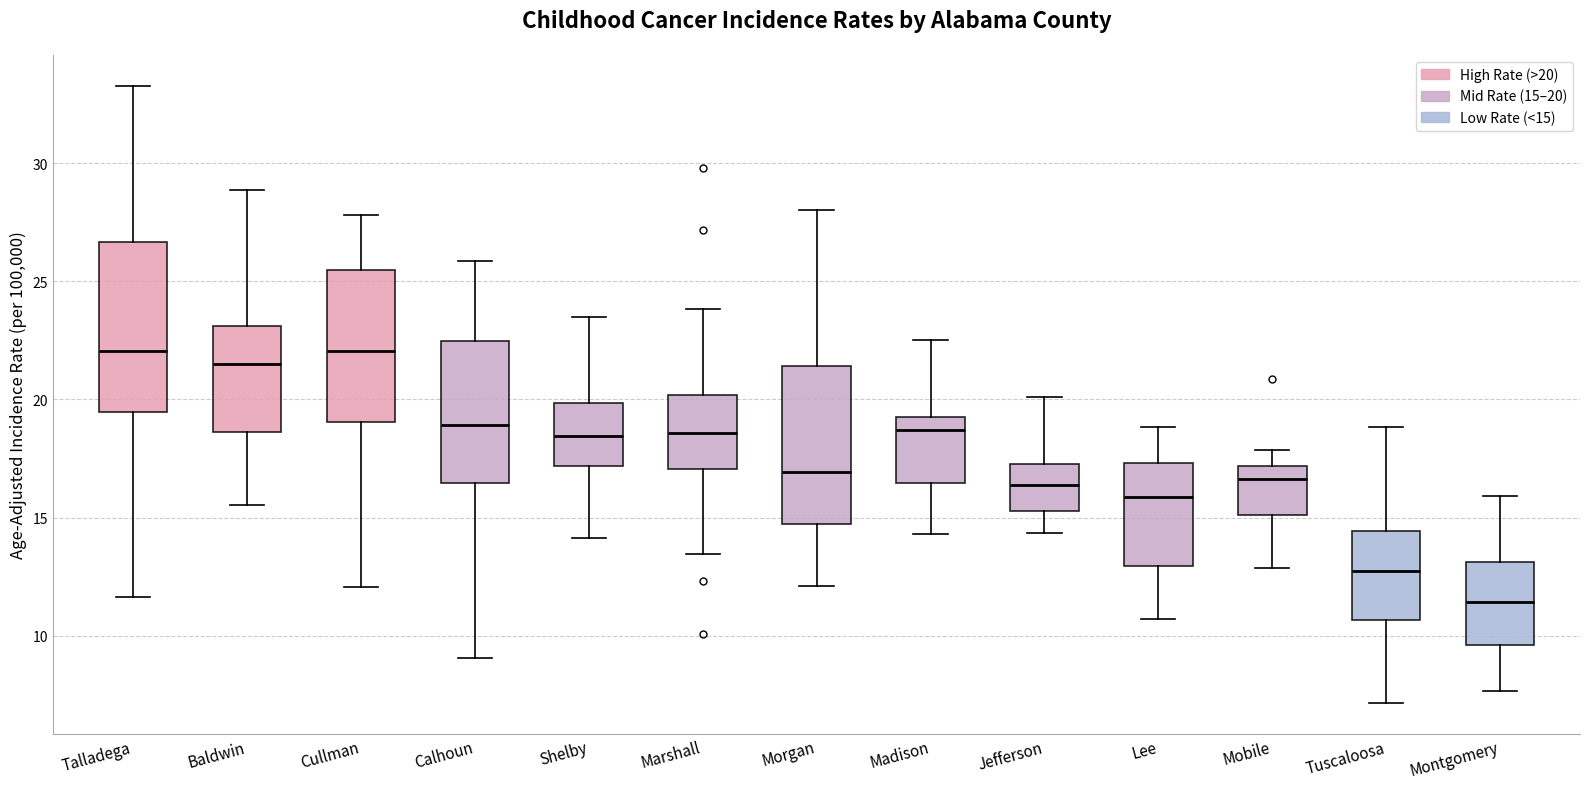

Where does the lower whisker of the box for Lee end on the y-axis? The values are not printed on the chart, so give them approximately, as read against the axis.

10.5